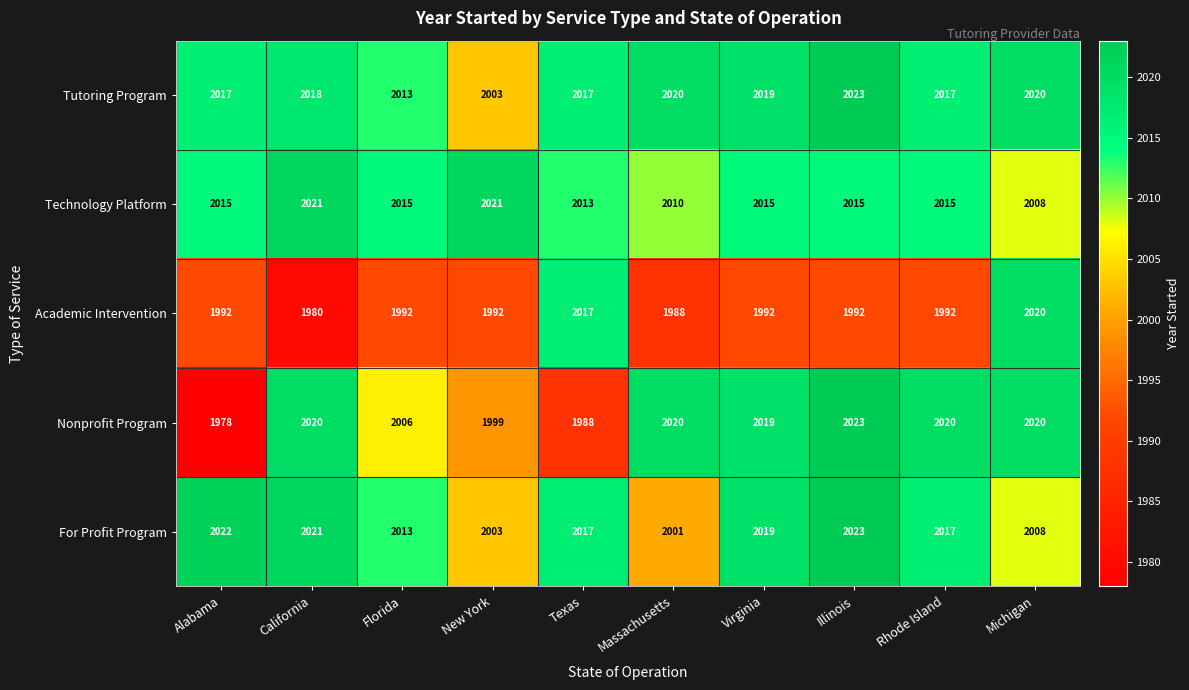

Is it true that Academic Intervention equals 3067 at New York?

False